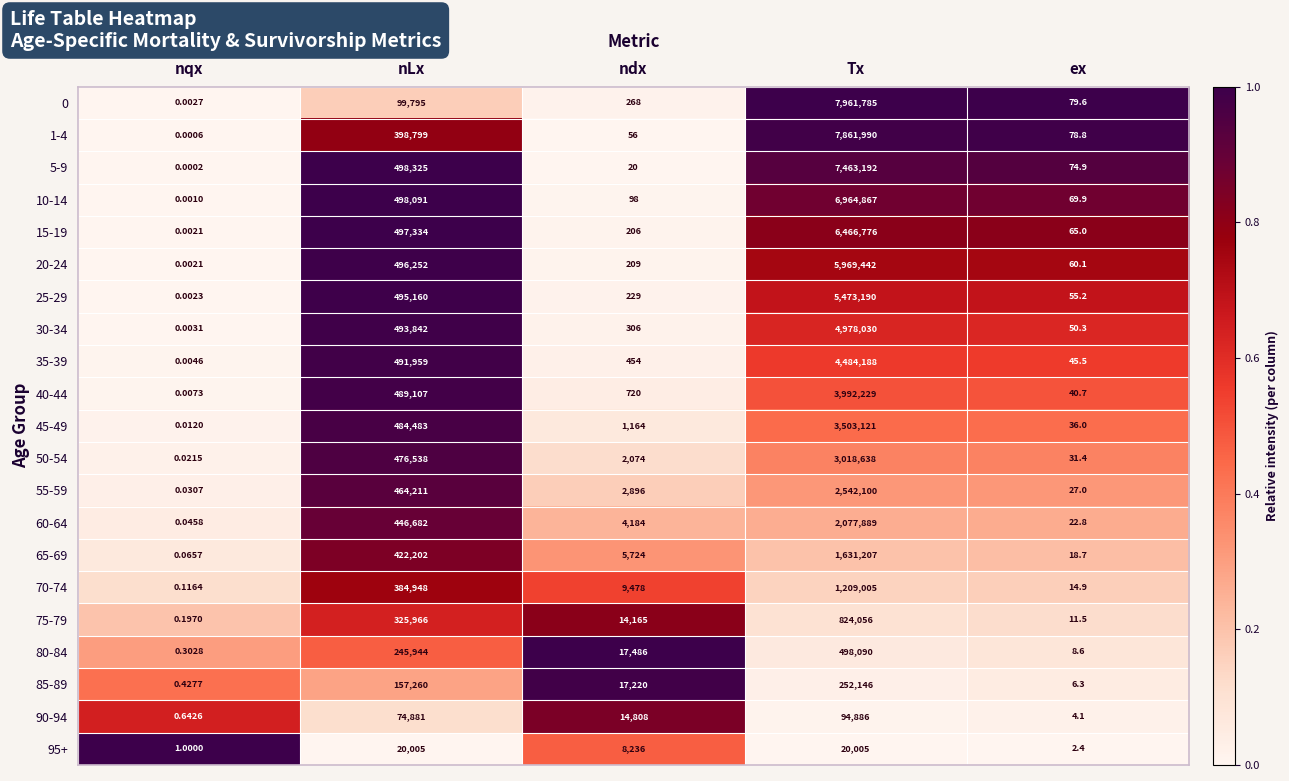

Which series changed the most between nqx and ndx?

80-84